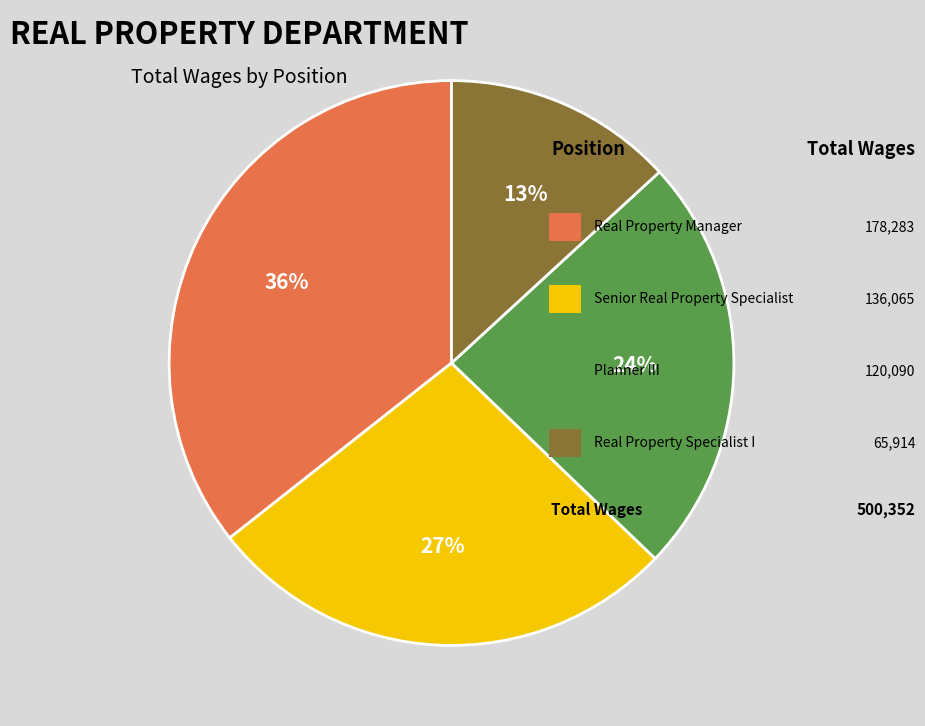

To the nearest percent, what is the average slice percentage?

25%